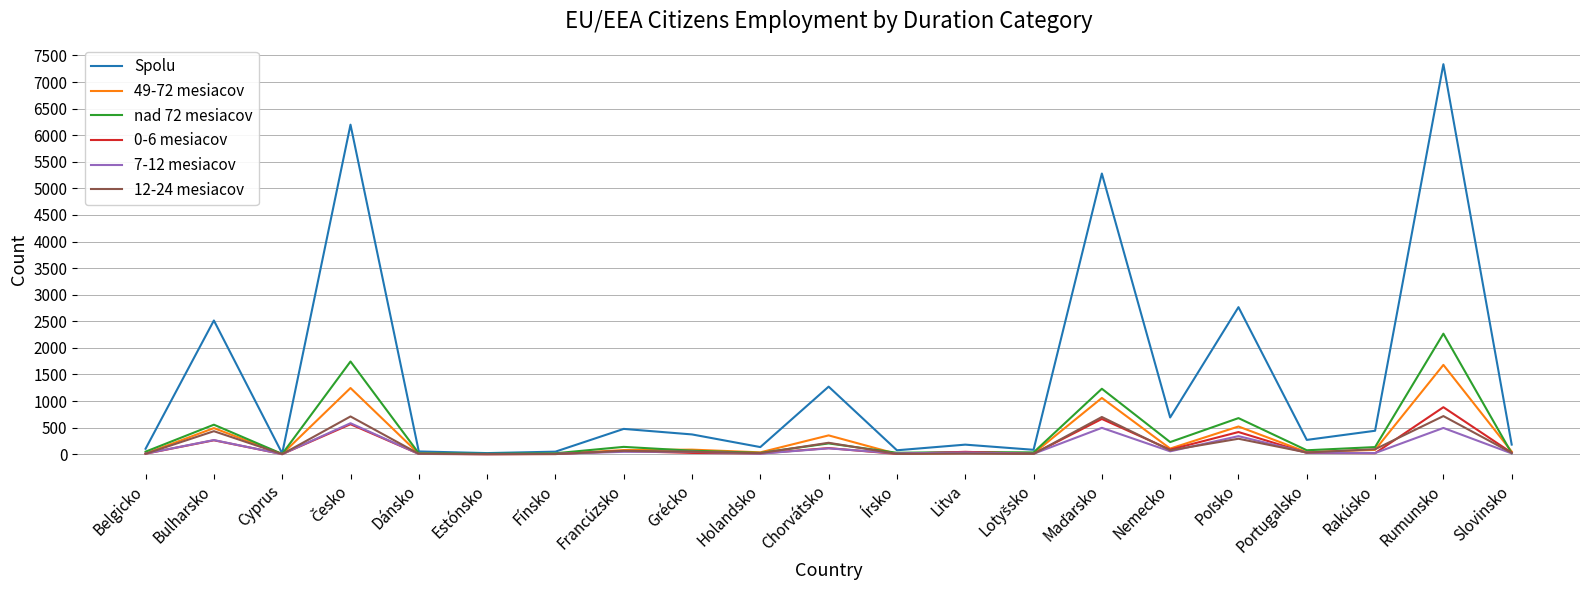

Which series has the largest total across all categories?

Spolu